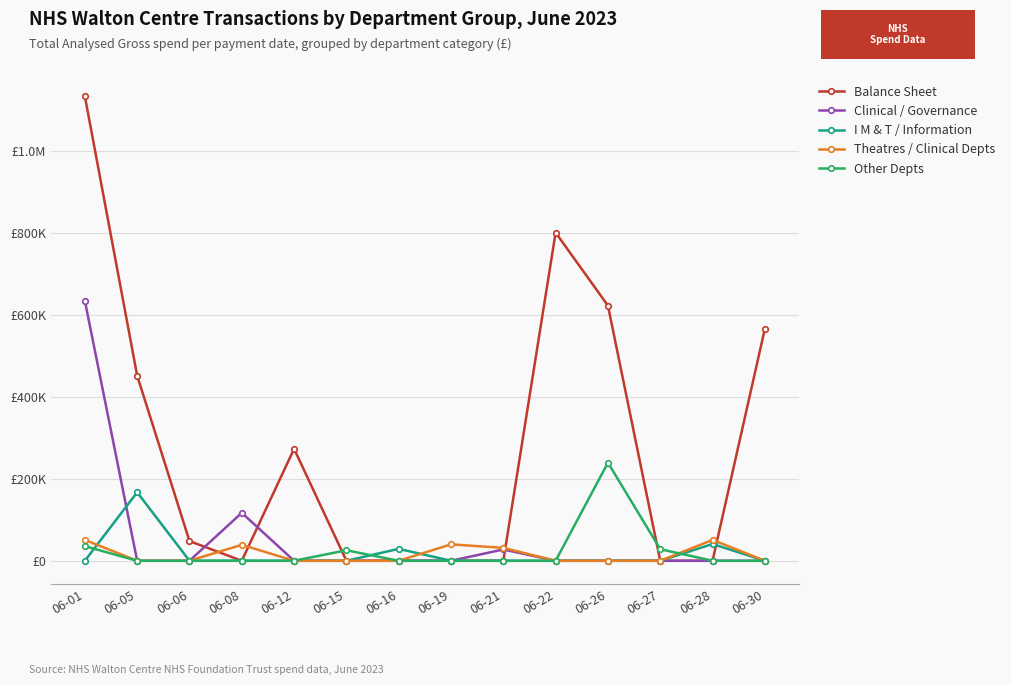

What are all the series names shown in the legend?

Balance Sheet, Clinical / Governance, I M & T / Information, Theatres / Clinical Depts, Other Depts